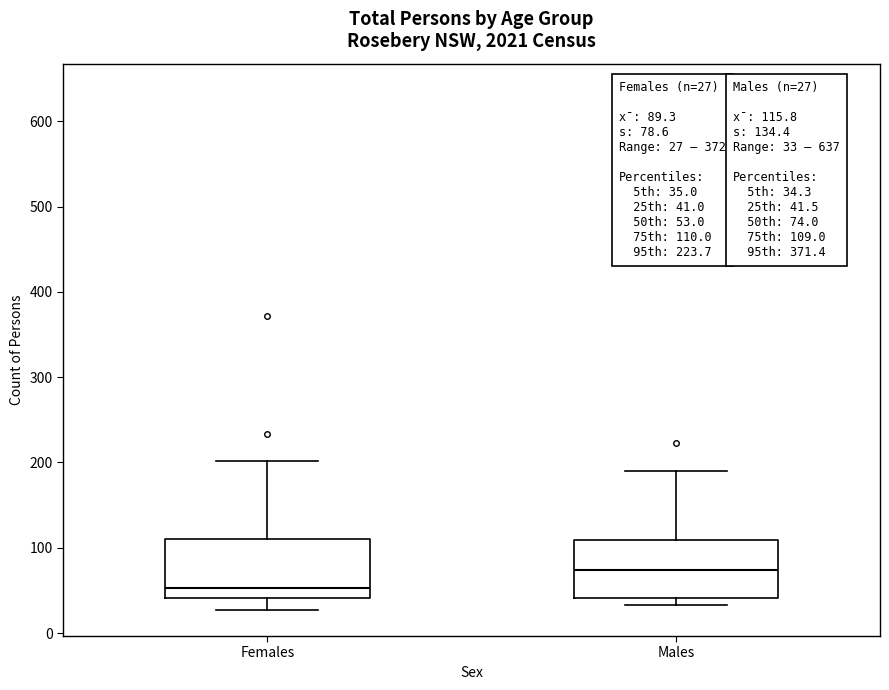

Which box's median line is the highest?

Males